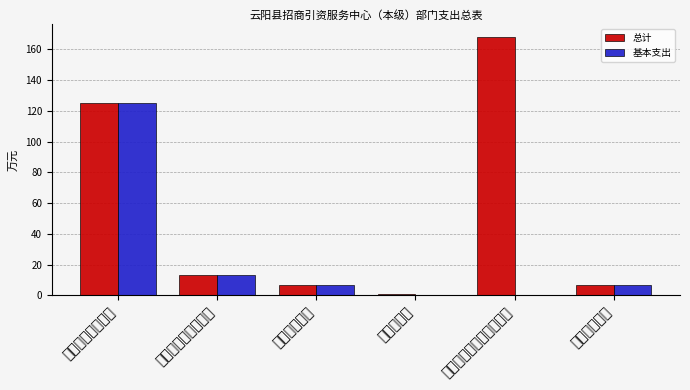

Reading right to left, list all the values displayed in this chart.

总计: 住房保障支出=6.6	资源勘探工业信息等支出=167.8	农林水支出=1.0	卫生健康支出=6.8	社会保障和就业支出=13.2	一般公共服务支出=125.2
基本支出: 住房保障支出=6.6	资源勘探工业信息等支出=0.0	农林水支出=0.0	卫生健康支出=6.8	社会保障和就业支出=13.2	一般公共服务支出=125.2